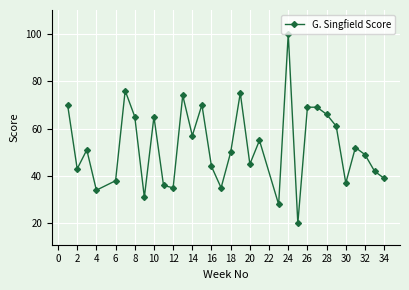

What is the greatest value displayed?

100